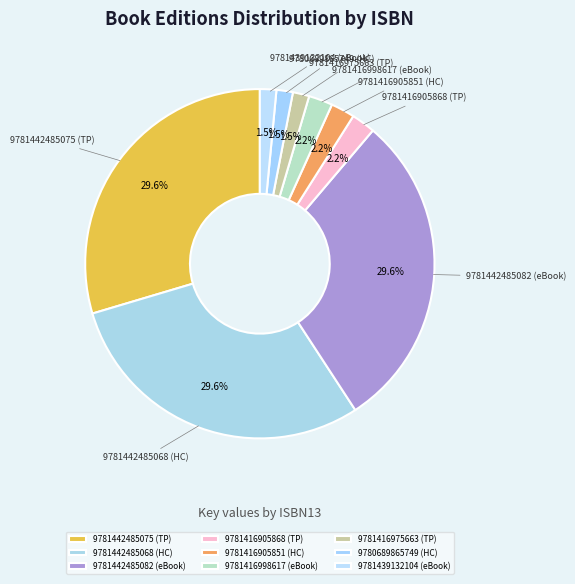

Does any single category account for the majority?

No